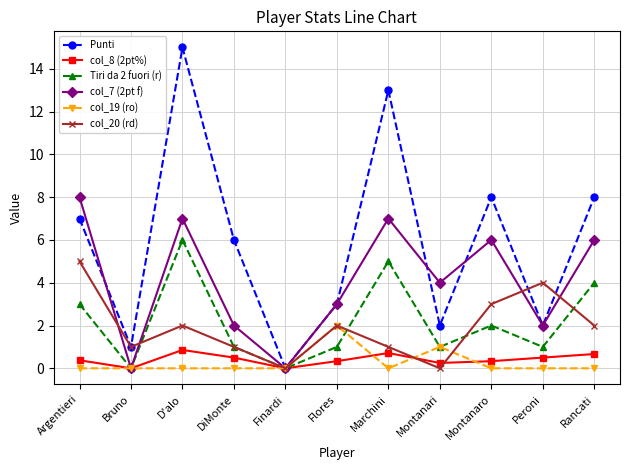

What is the spread (max minus min) of values at Montanari?

4.0